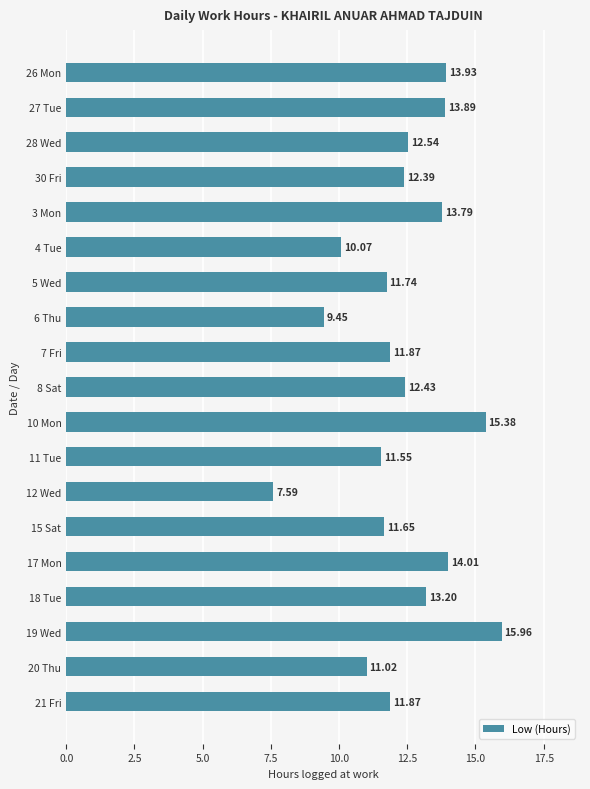

What is the difference between the values at 10 Mon and 15 Sat?

3.7